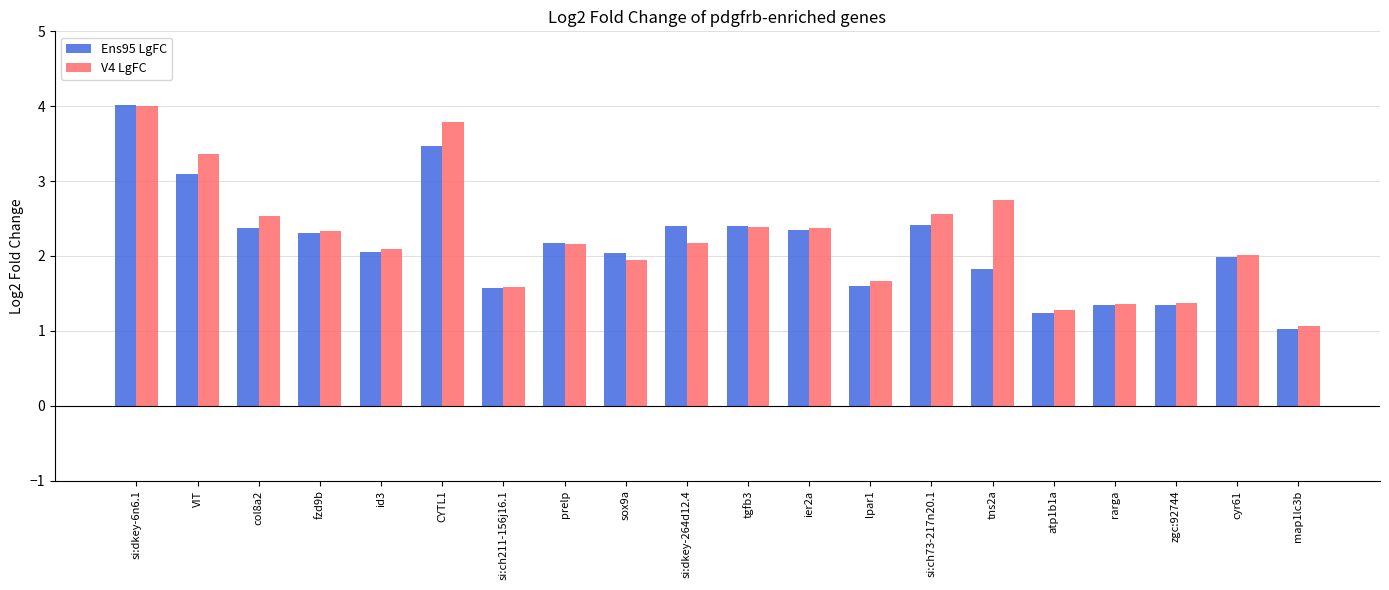

What is the label of the 20th bar from the right?

si:dkey-6n6.1